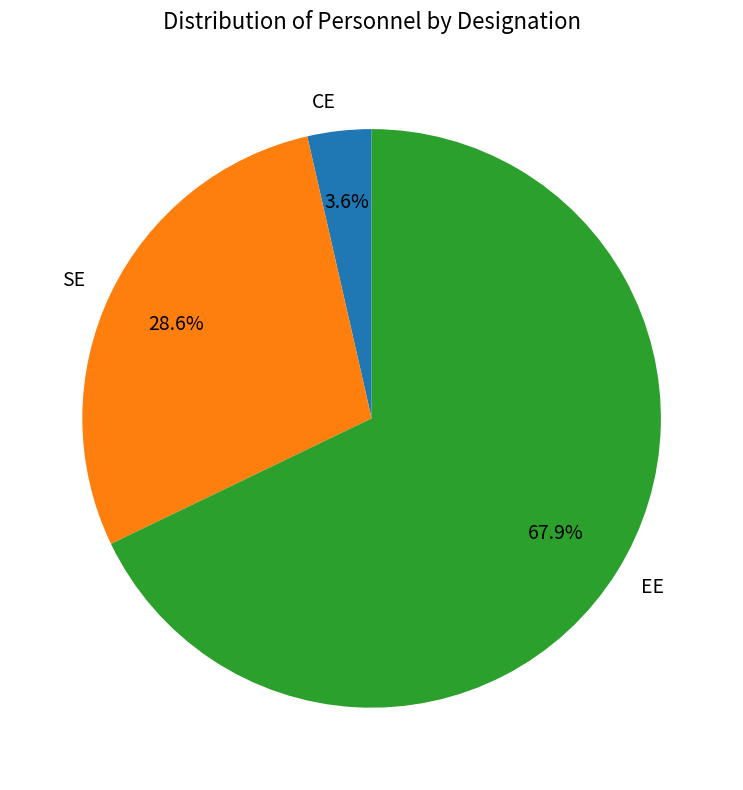

Do CE and SE together represent more than half of the pie?

No